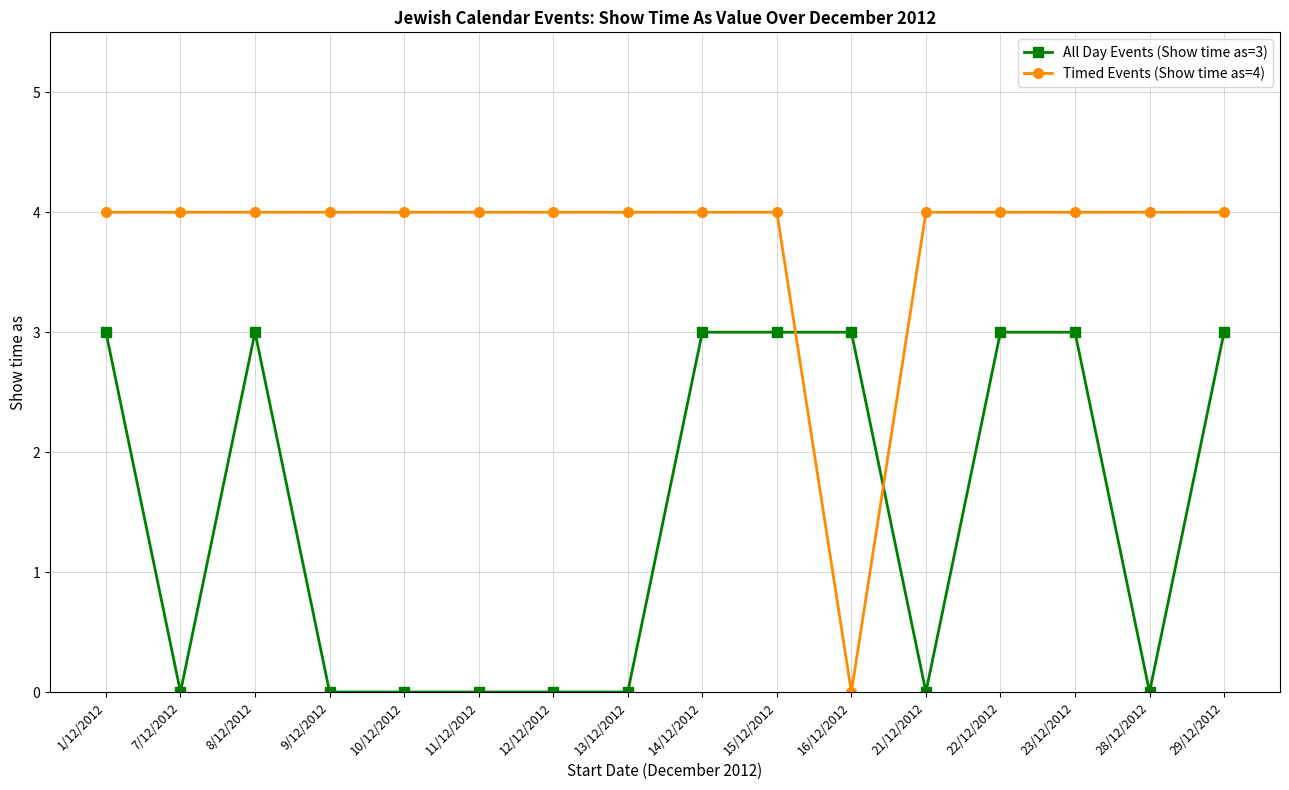

Is the value of All Day Events (Show time as=3) at 1/12/2012 greater than the value of Timed Events (Show time as=4) at 21/12/2012?

No